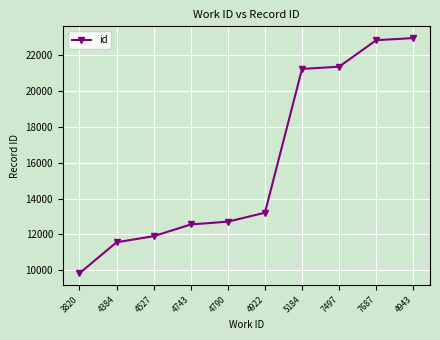

What is the label of the 2nd point from the right?

7687